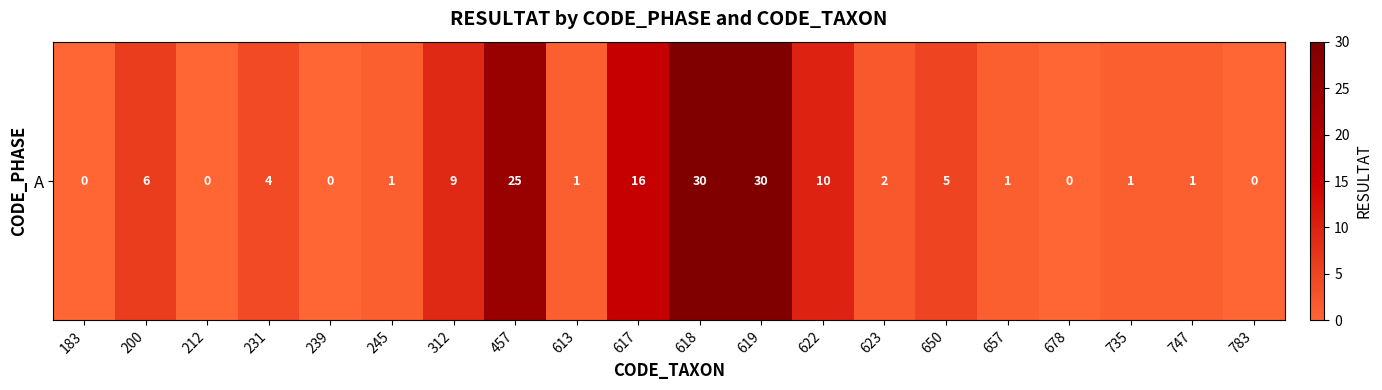

Approximately how many times larger is the value at 617 compared to 457?

0.6